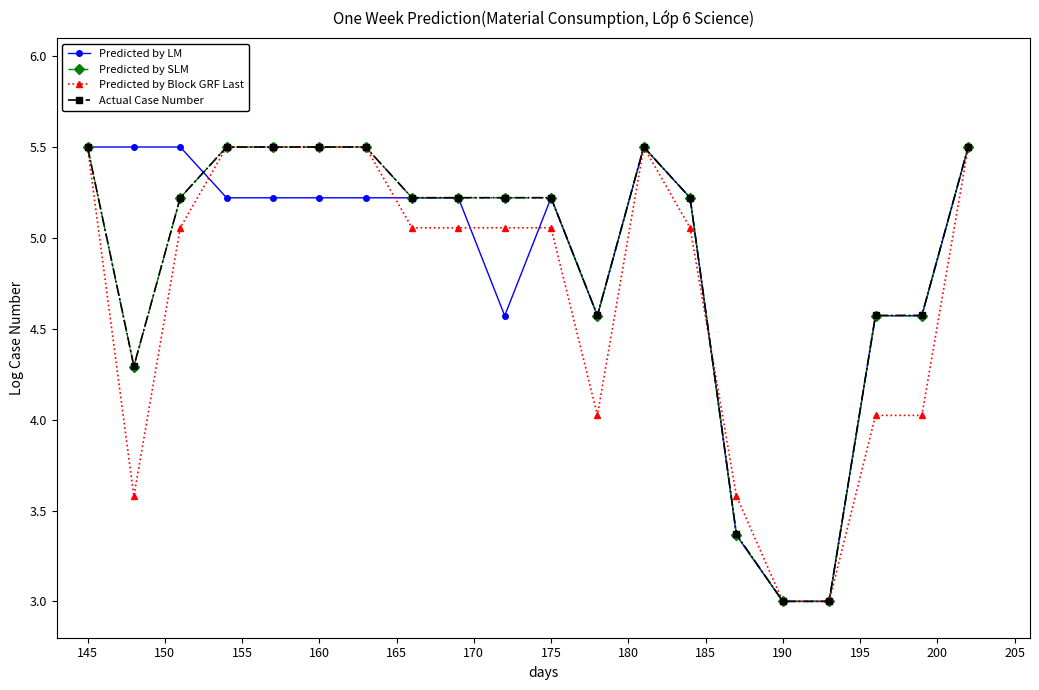

How many distinct data groups are displayed?

4